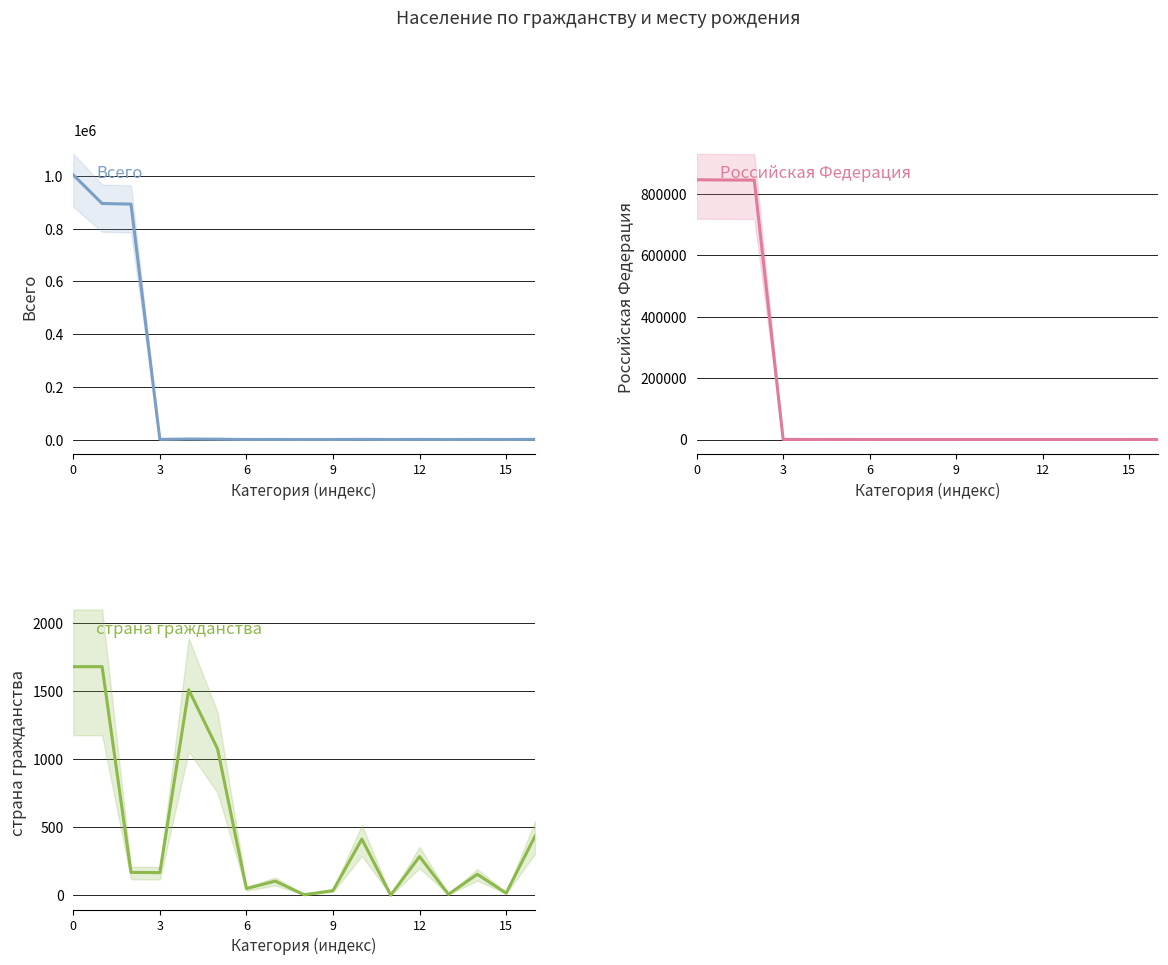

In Российская Федерация, how many points are lower than both neighbors (excluding endpoints)?

5